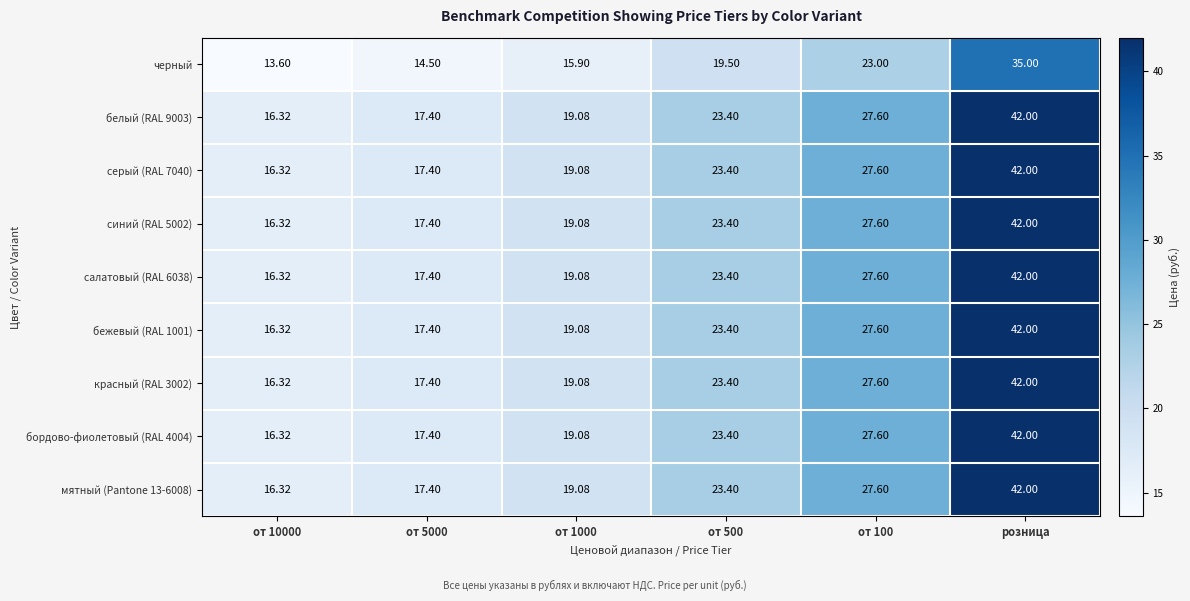

At which category is the sum across all series the highest?

розница